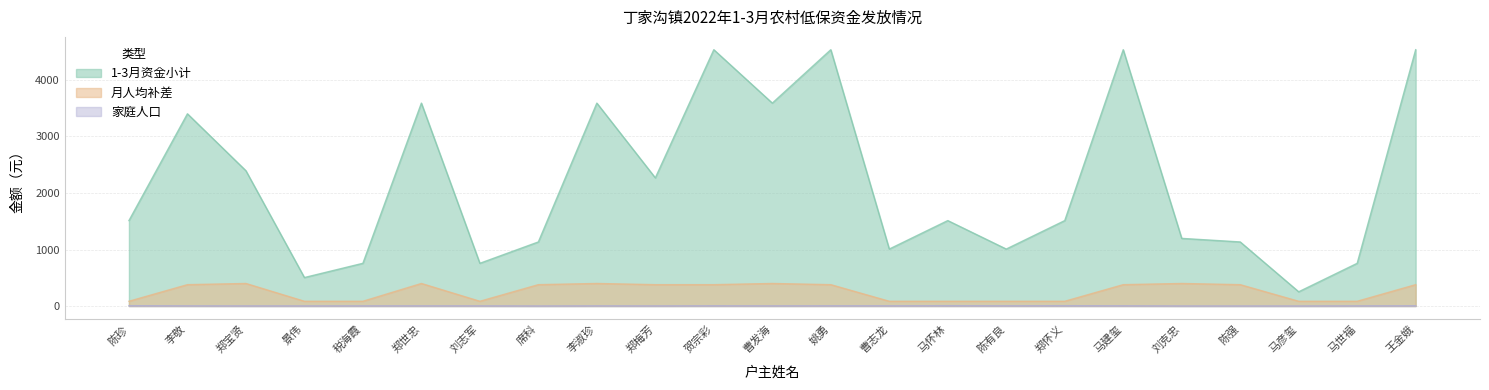

Between 贺宗彩 and 姚勇, which series saw the biggest shift?

1-3月资金小计